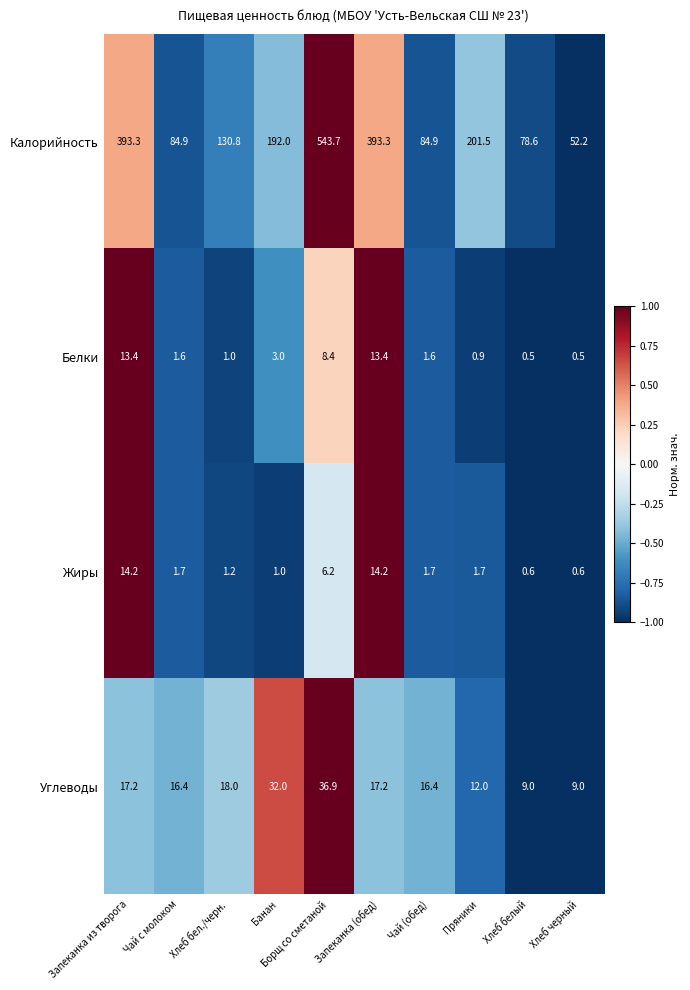

What is the difference between the second highest and second lowest values in the Калорийность series?

314.7